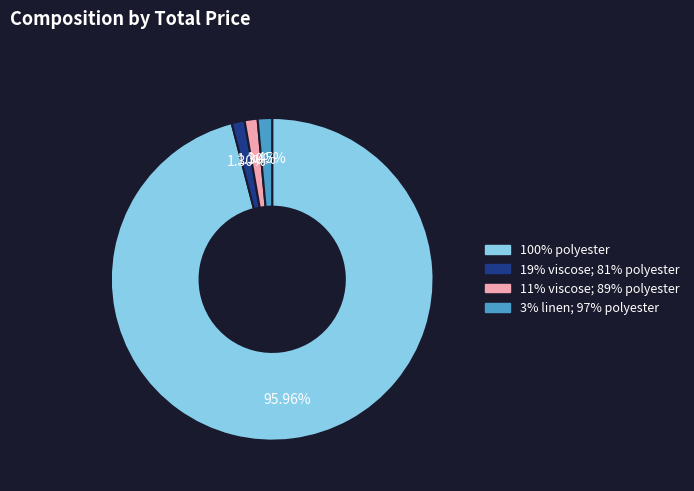

The 11% viscose; 89% polyester slice represents 9% of the pie. True or false?

False